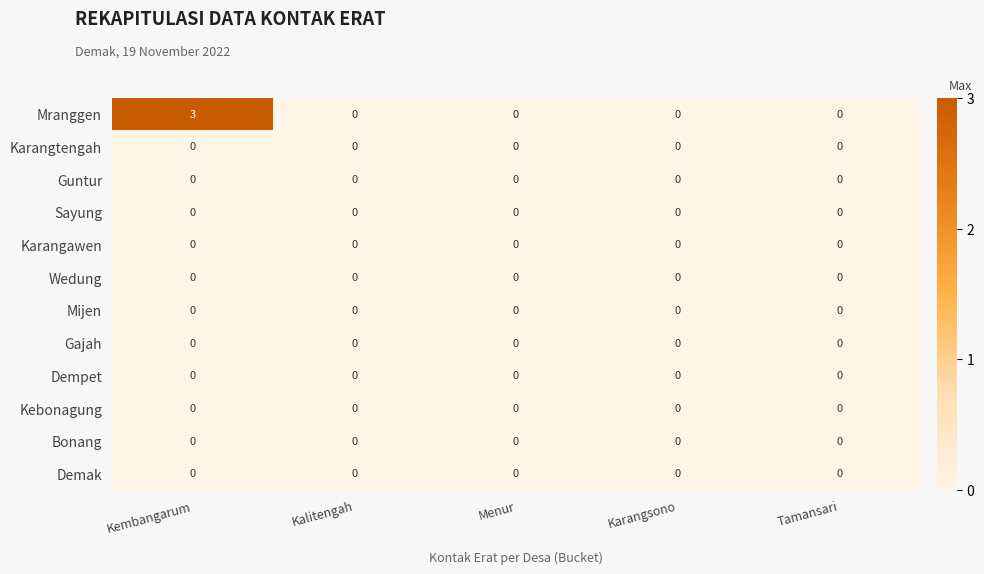

At how many categories does at least one series exceed 1?

1